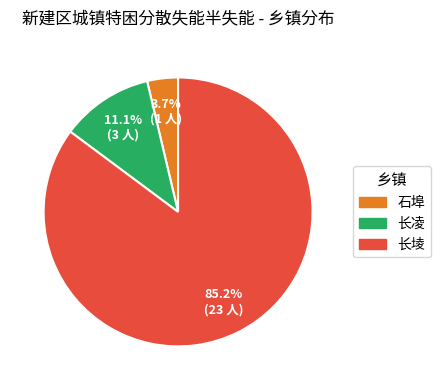

True or false: 石埠 accounts for 4% of the total.

True